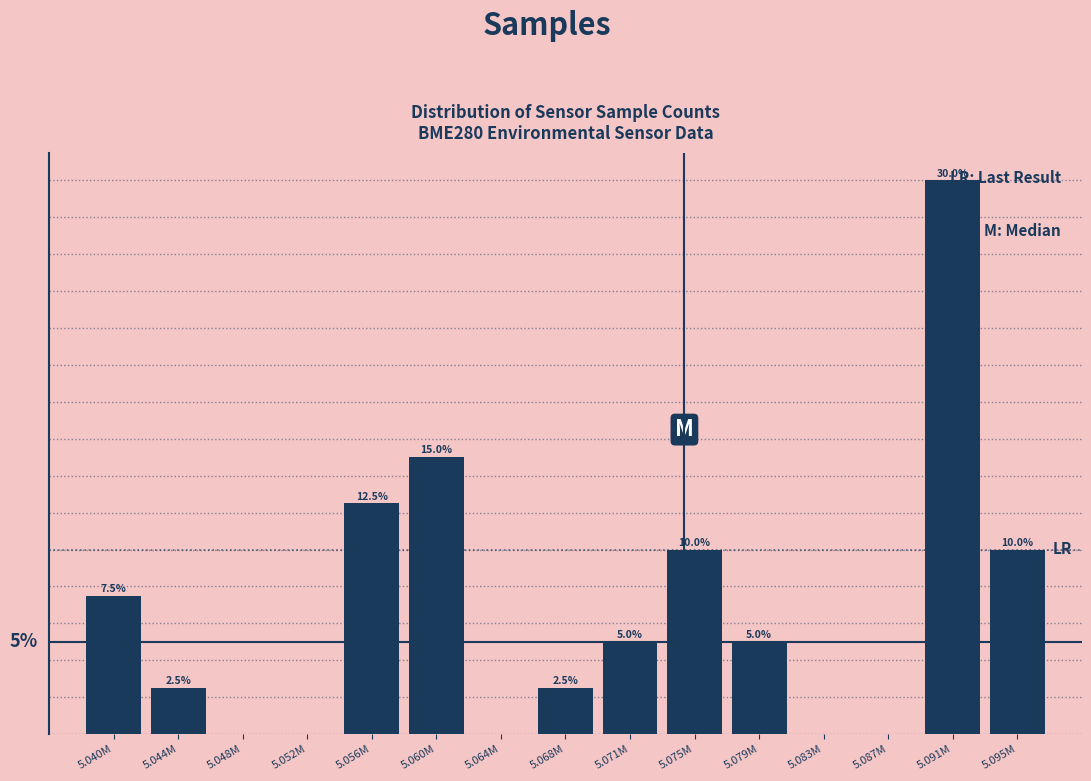

Where is the data nearest to the value 15?

5.060M